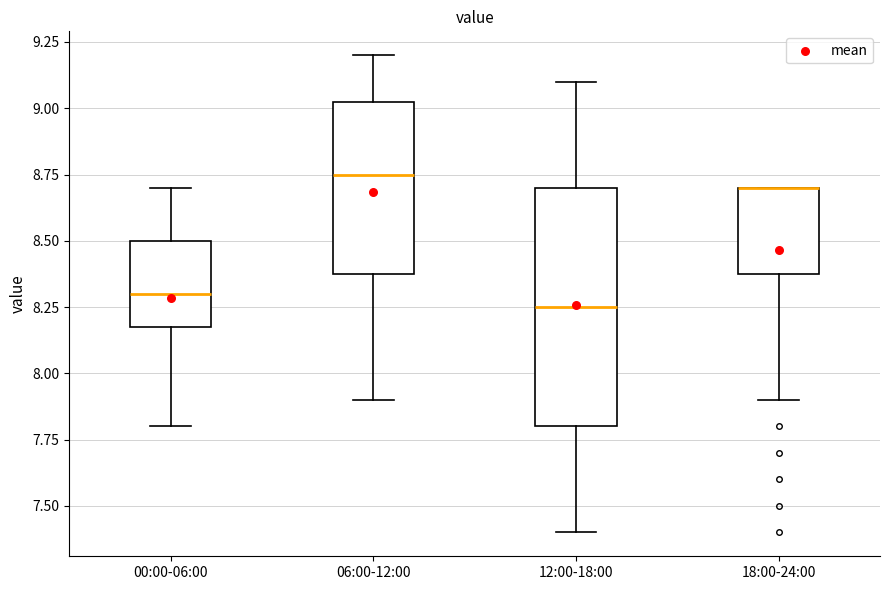

Where is the lower edge of the box for 18:00-24:00 on the y-axis? The values are not printed on the chart, so give them approximately, as read against the axis.

8.40